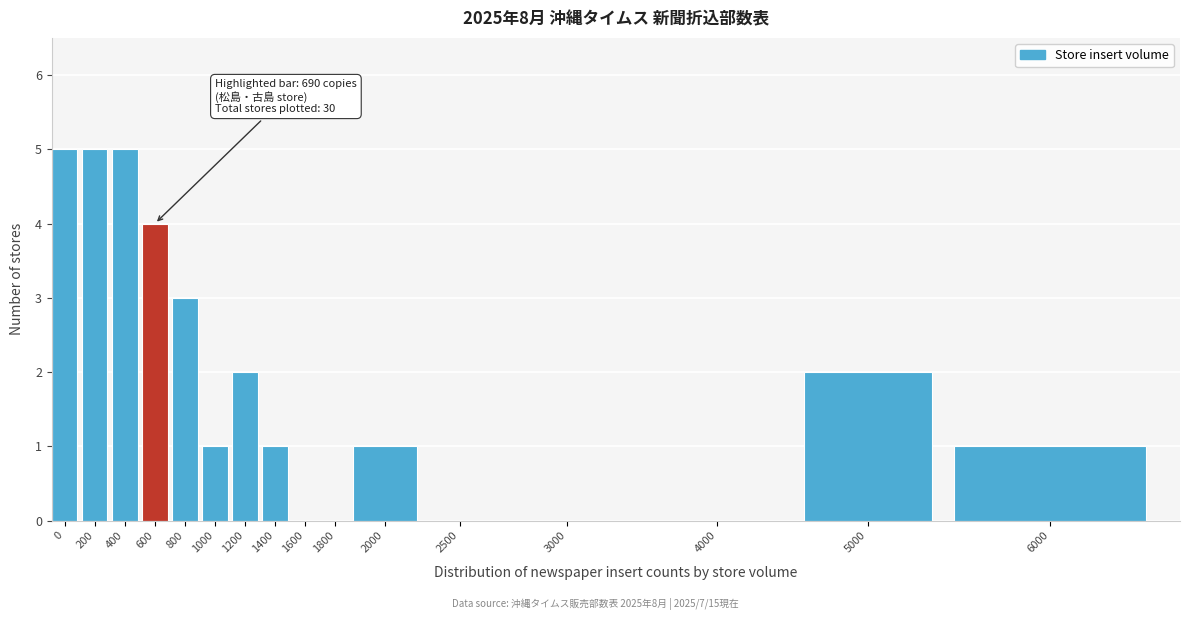

Reading left to right, transcribe all the data shown in this chart.

0=5	200=5	400=5	600=4	800=3	1000=1	1200=2	1400=1	1600=0	1800=0	2000=1	2500=0	3000=0	4000=0	5000=2	6000=1